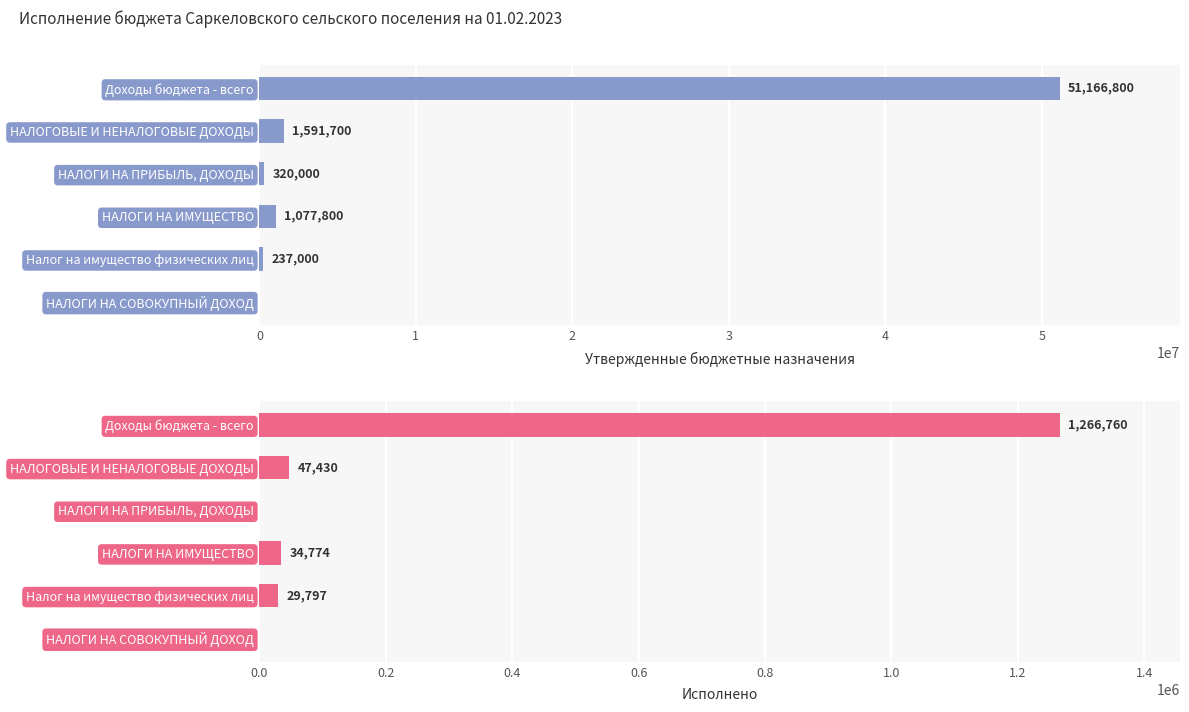

Reading right to left, what are all the values shown in this chart?

Утвержденные бюджетные назначения: 0.0	237000.0	1077800.0	320000.0	1591700.0	51166800.0
Исполнено: 0.0	29796.5	34774.2	0.0	47430.4	1266759.7